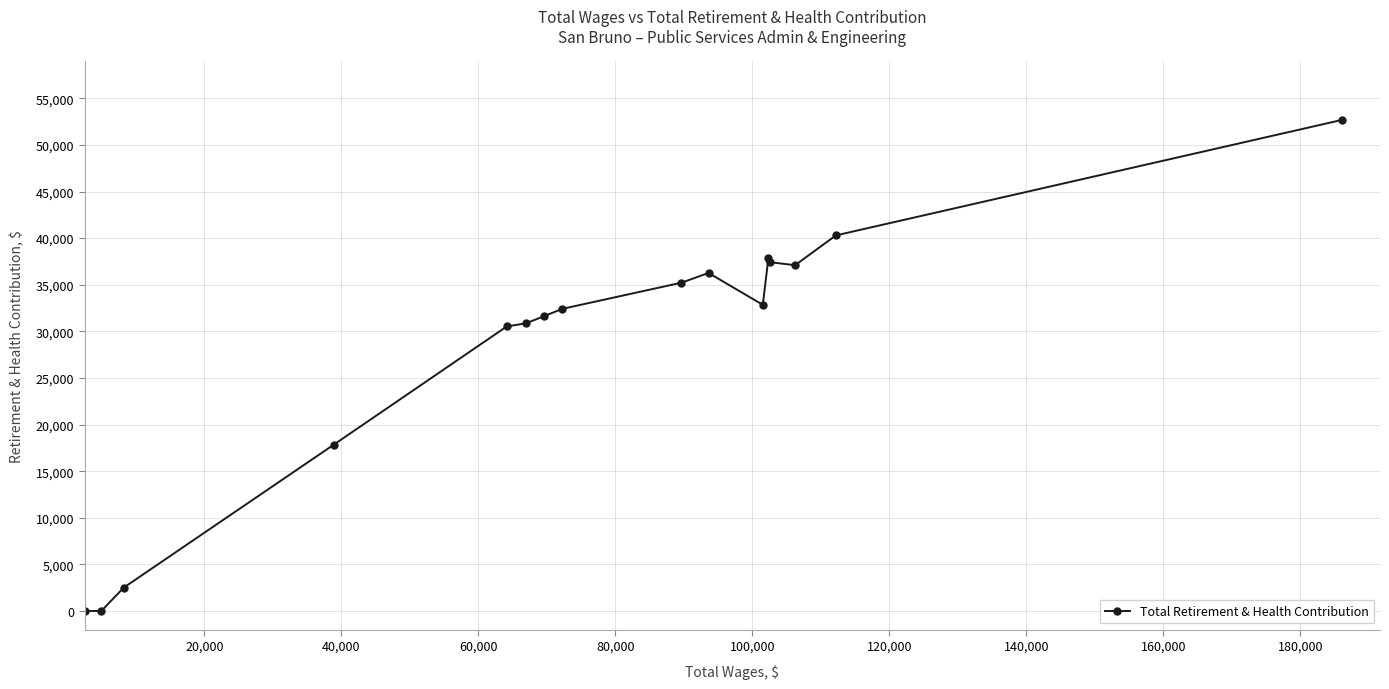

Reading left to right, extract all data points from this chart.

0	0	2515	17829	30534	30849	31643	32410	35221	36265	32847	37889	37414	37096	40292	52678